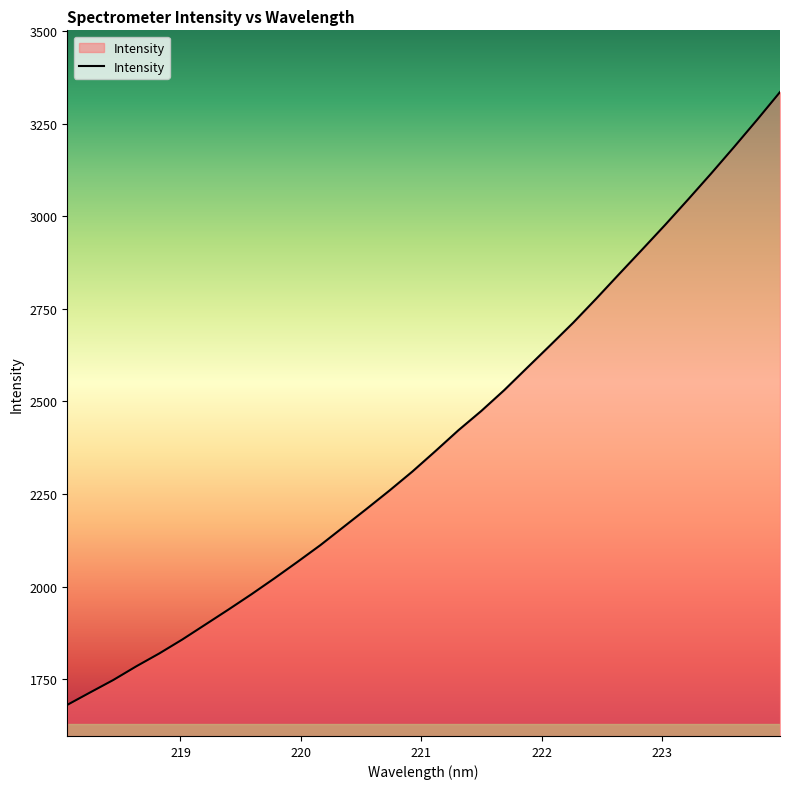

Reading left to right, extract all data points from this chart.

1680.5	1714.3	1747.7	1784.7	1819.5	1857.1	1897.4	1937.8	1979.1	2022.2	2066.6	2112.0	2160.7	2209.5	2259.2	2310.7	2365.8	2422.1	2474.5	2530.9	2591.6	2651.9	2713.0	2777.8	2844.4	2910.5	2977.1	3045.8	3115.7	3187.4	3260.6	3335.7